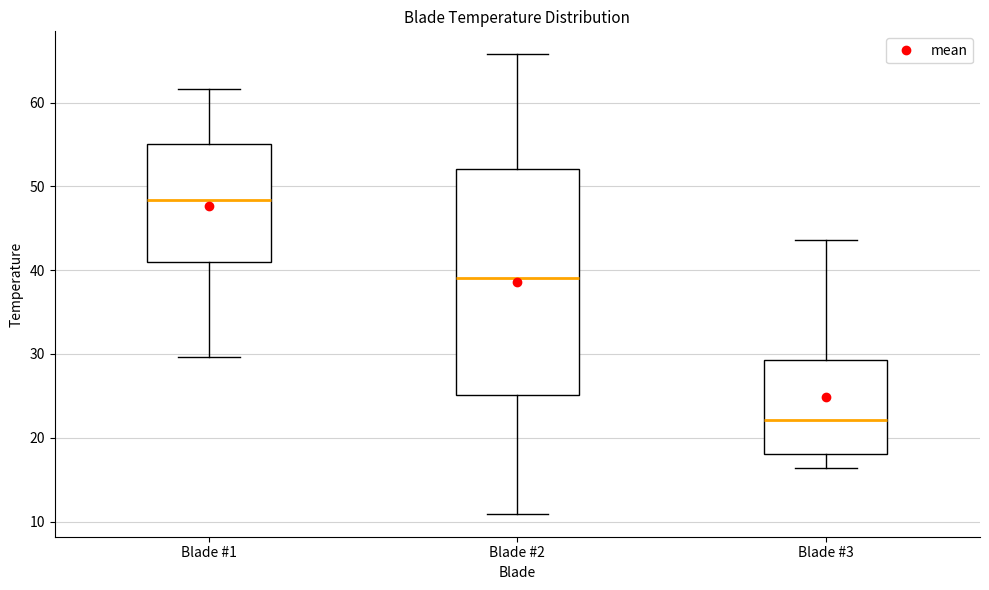

Reading left to right, transcribe this box plot: for each box, give where its median line is, the range the box spans, and where its two whiskers end, as read against the y-axis. The values are not printed on the chart, so give them approximately, as read against the axis.

Blade #1: median 48, box 41 to 55, whiskers 30 to 62
Blade #2: median 39, box 25 to 52, whiskers 11 to 66
Blade #3: median 22, box 18 to 29, whiskers 16 to 44